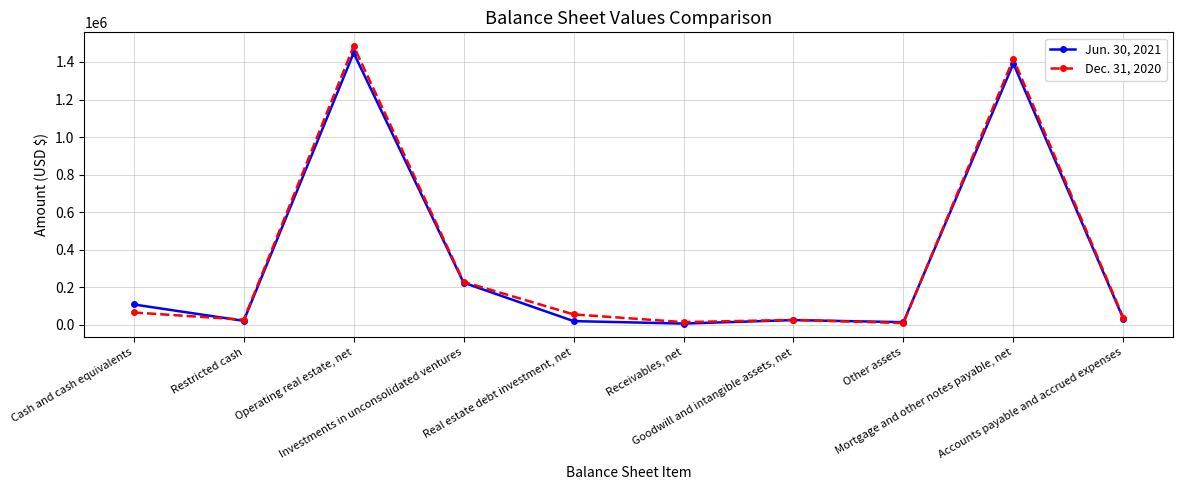

List the series in order of their peak value, lowest first.

Jun. 30, 2021, Dec. 31, 2020